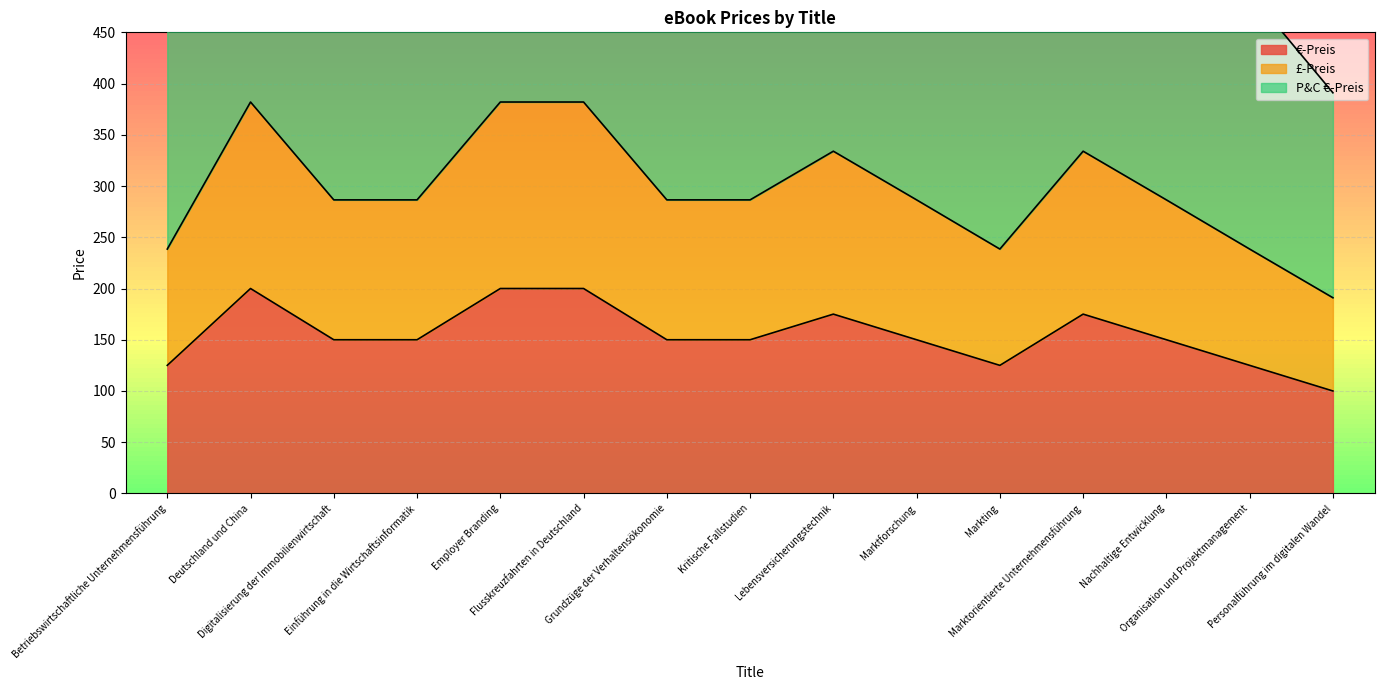

How many €-Preis values are between 125 and 175?

11